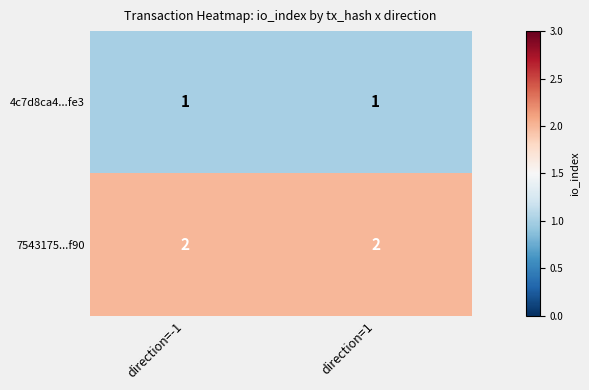

Which series has the largest total across all categories?

7543175...f90